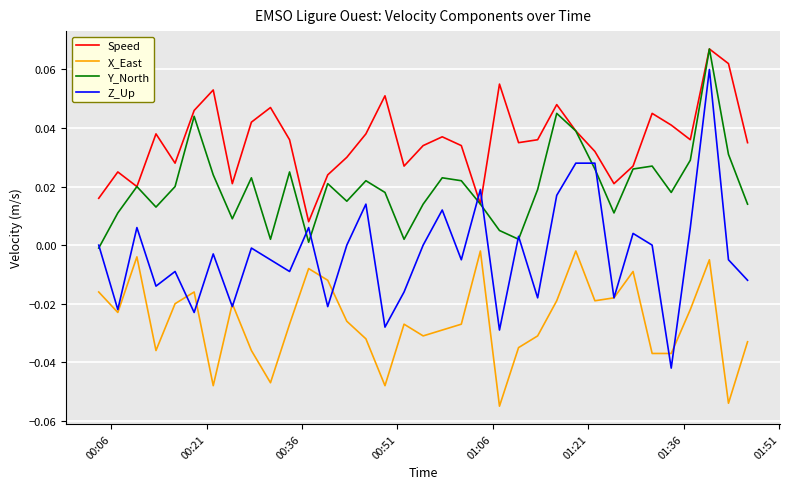

What are all the series names shown in the legend?

Speed, X_East, Y_North, Z_Up